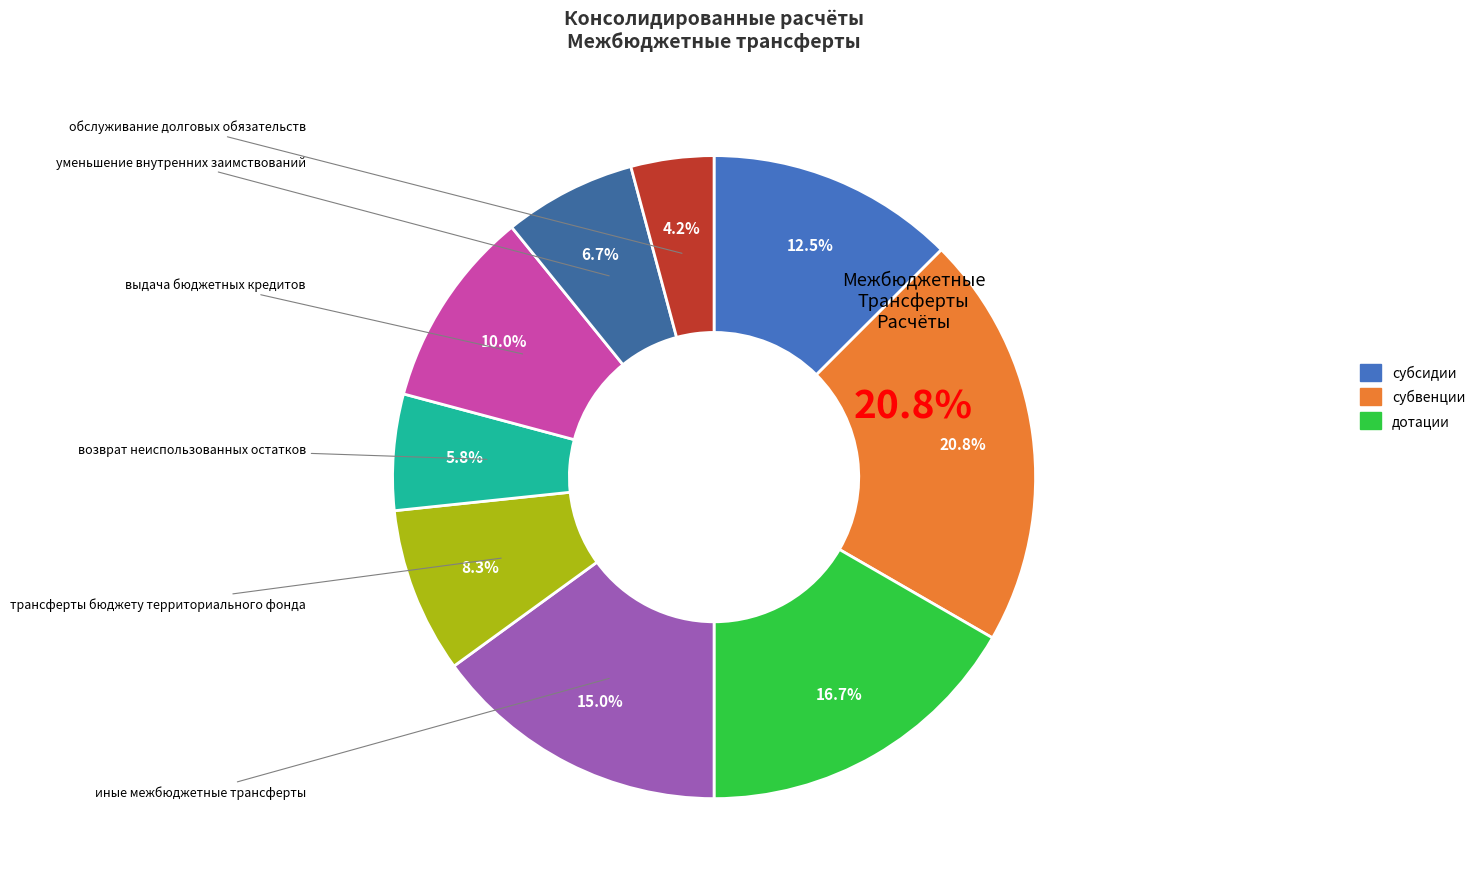

To the nearest percent, what is the combined percentage of выдача бюджетных кредитов and трансферты бюджету территориального фонда?

18%